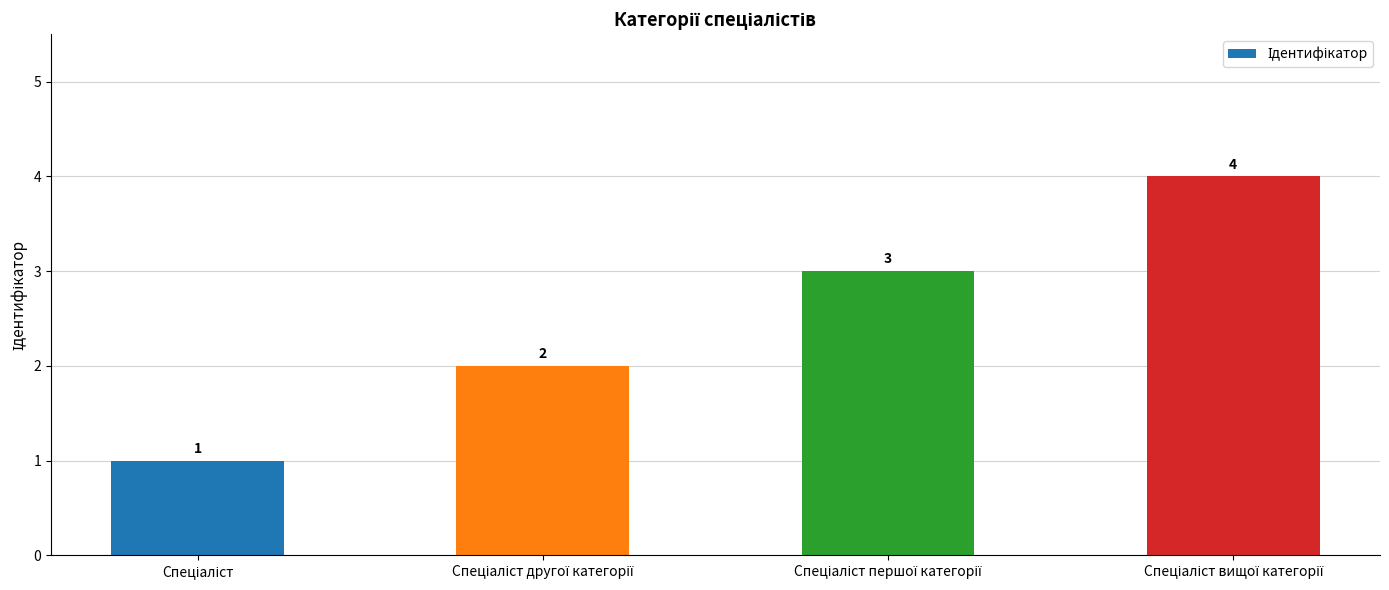

Count the values in the range 2 to 4.

3